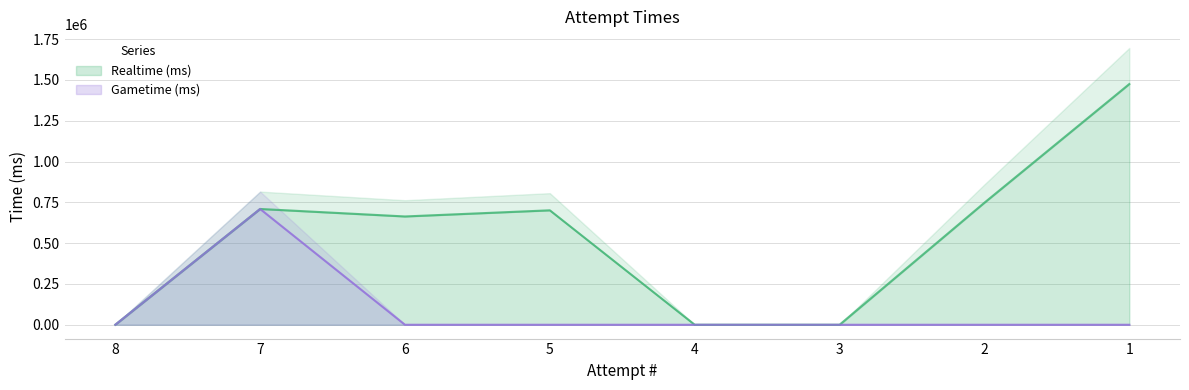

What is the average value of the Gametime (ms) series?

88667